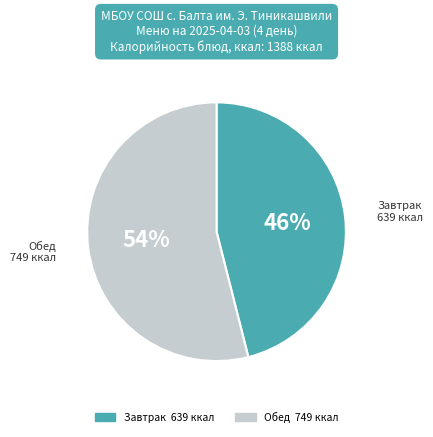

To the nearest percent, what is the average slice percentage?

50%